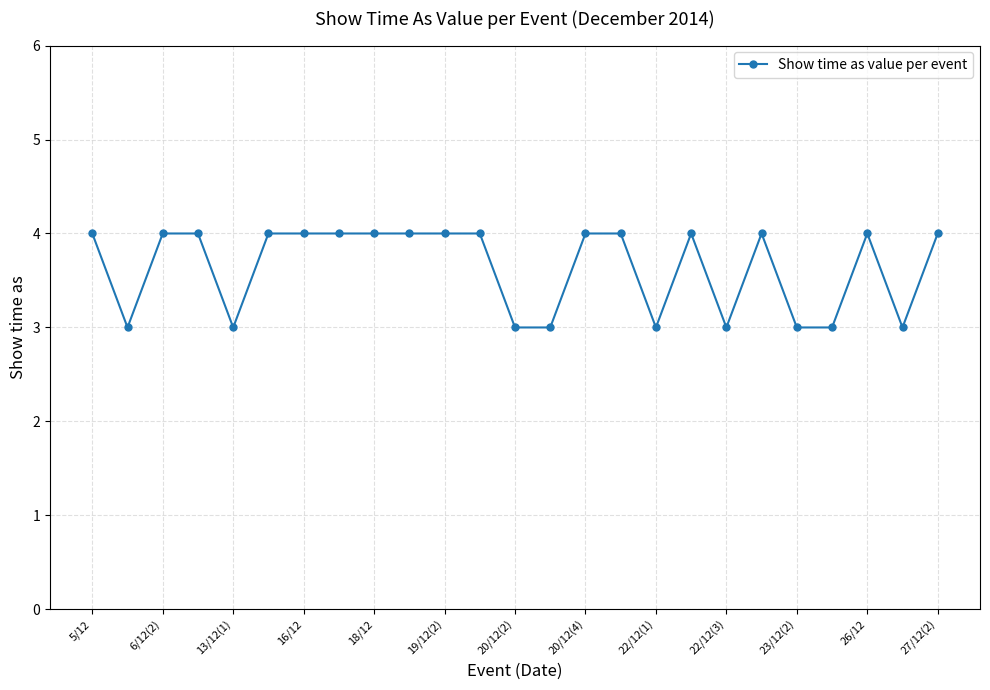

What is the greatest value displayed?

4